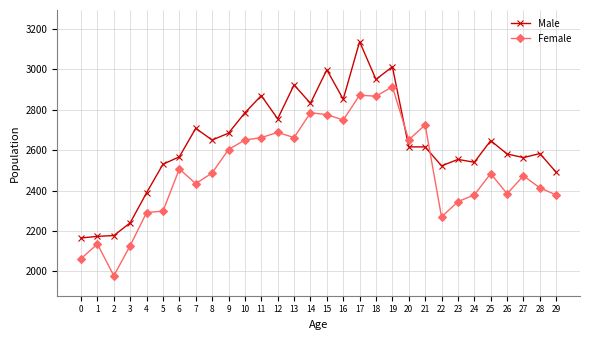

Is the value of Male at 8 greater than the value of Female at 26?

Yes